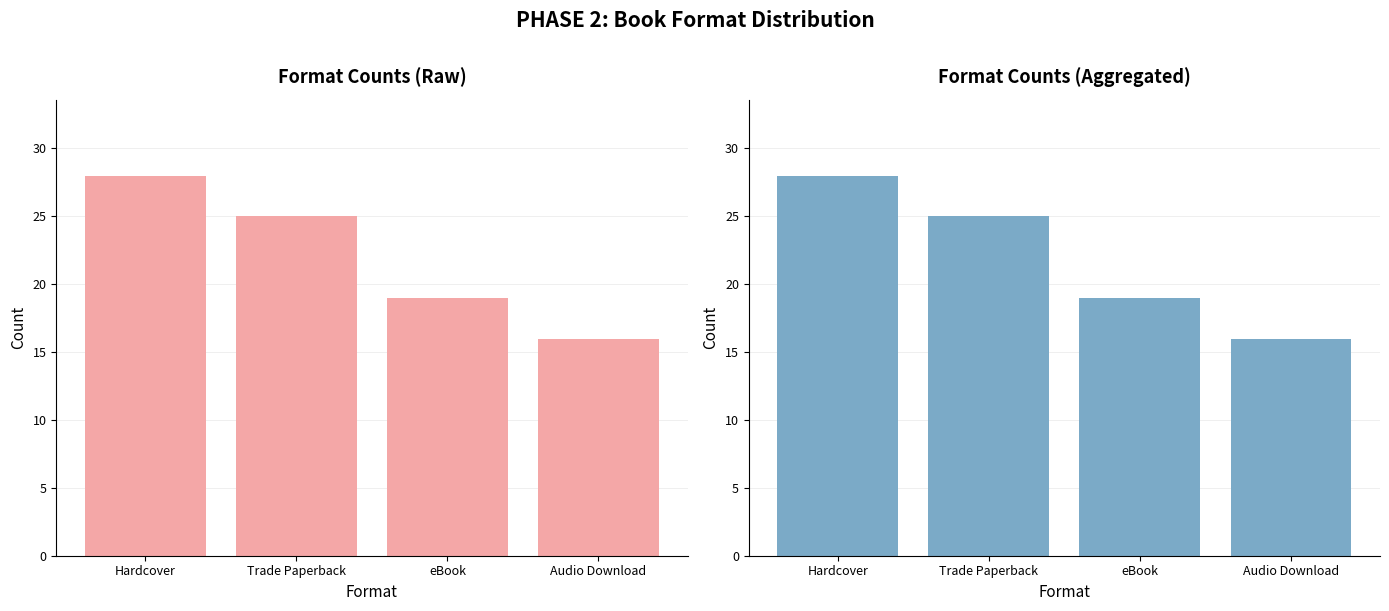

What is the difference between the maximum and minimum values in the Format Count (Aggregated) series?

12